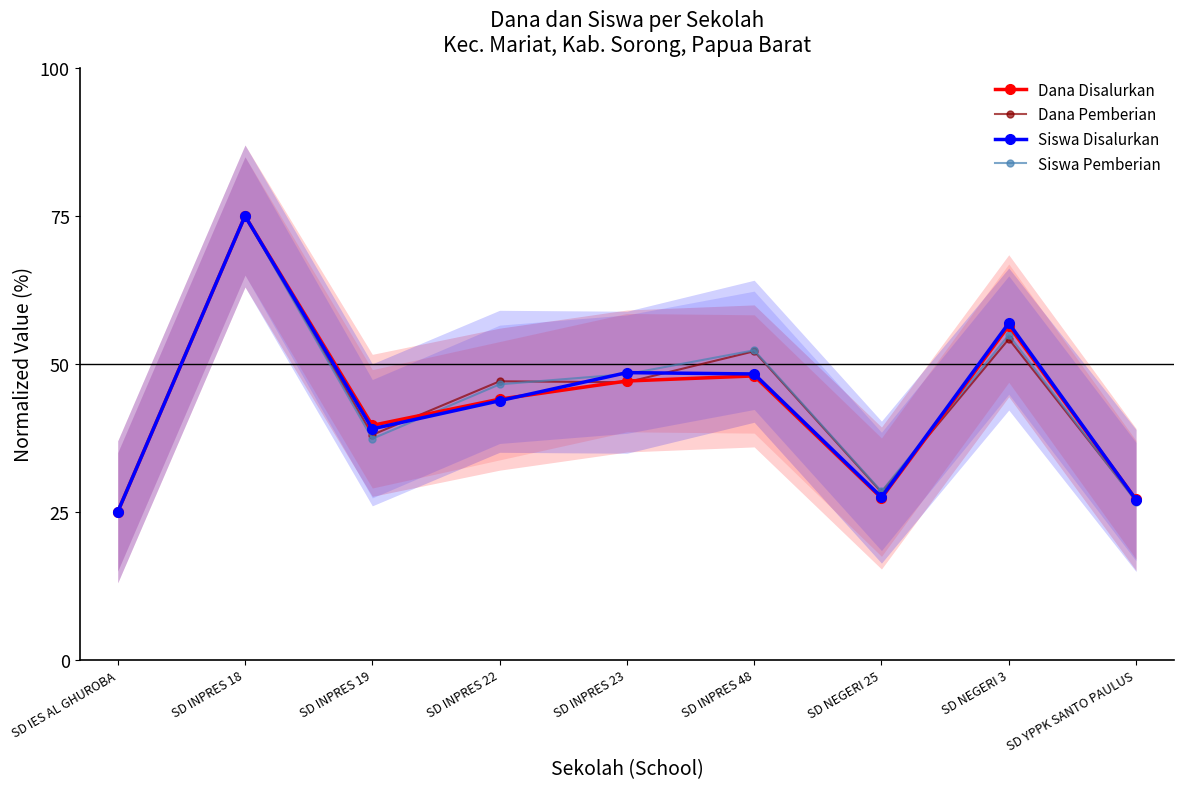

What is the difference between the second highest and minimum values in the Dana Pemberian series?

29.2